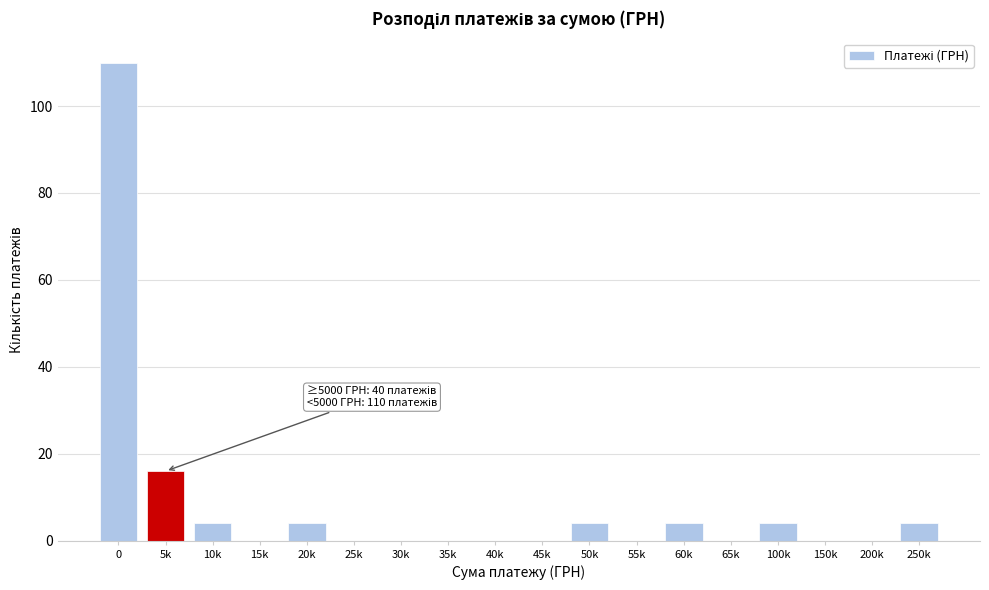

Reading left to right, what are all the values shown in this chart?

0=110	5k=16	10k=4	15k=0	20k=4	25k=0	30k=0	35k=0	40k=0	45k=0	50k=4	55k=0	60k=4	65k=0	100k=4	150k=0	200k=0	250k=4